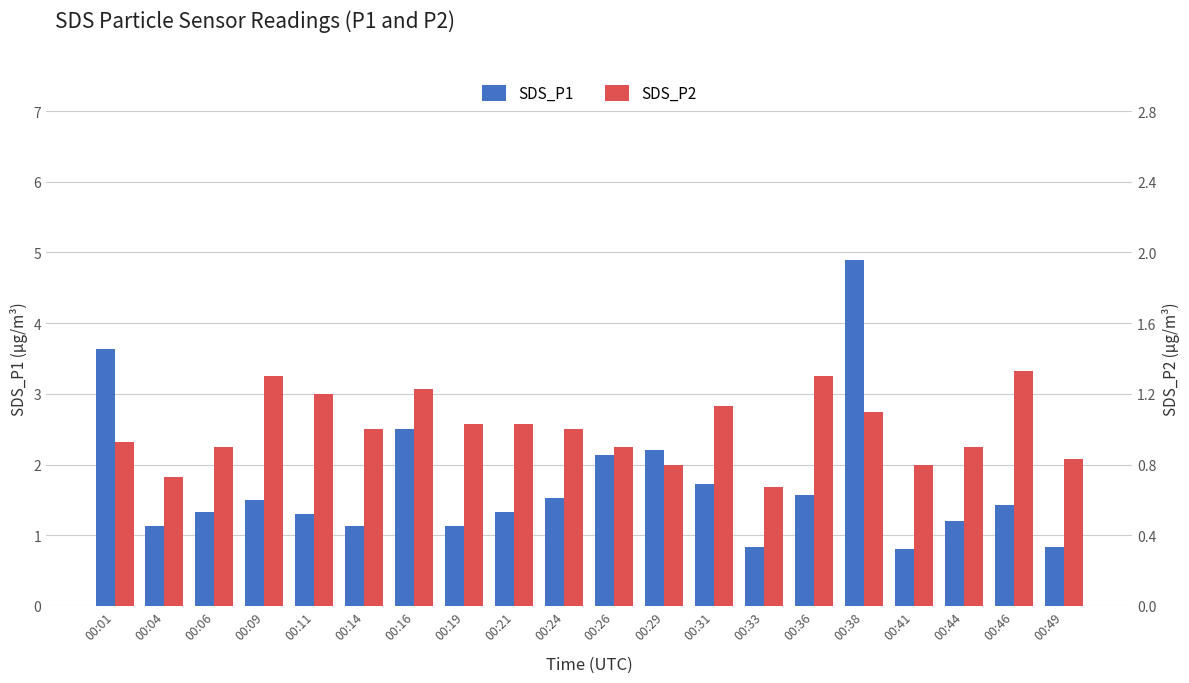

Reading right to left, transcribe all the data shown in this chart.

SDS_P1: 0.8	1.4	1.2	0.8	4.9	1.6	0.8	1.7	2.2	2.1	1.5	1.3	1.1	2.5	1.1	1.3	1.5	1.3	1.1	3.6
SDS_P2: 0.8	1.3	0.9	0.8	1.1	1.3	0.7	1.1	0.8	0.9	1.0	1.0	1.0	1.2	1.0	1.2	1.3	0.9	0.7	0.9